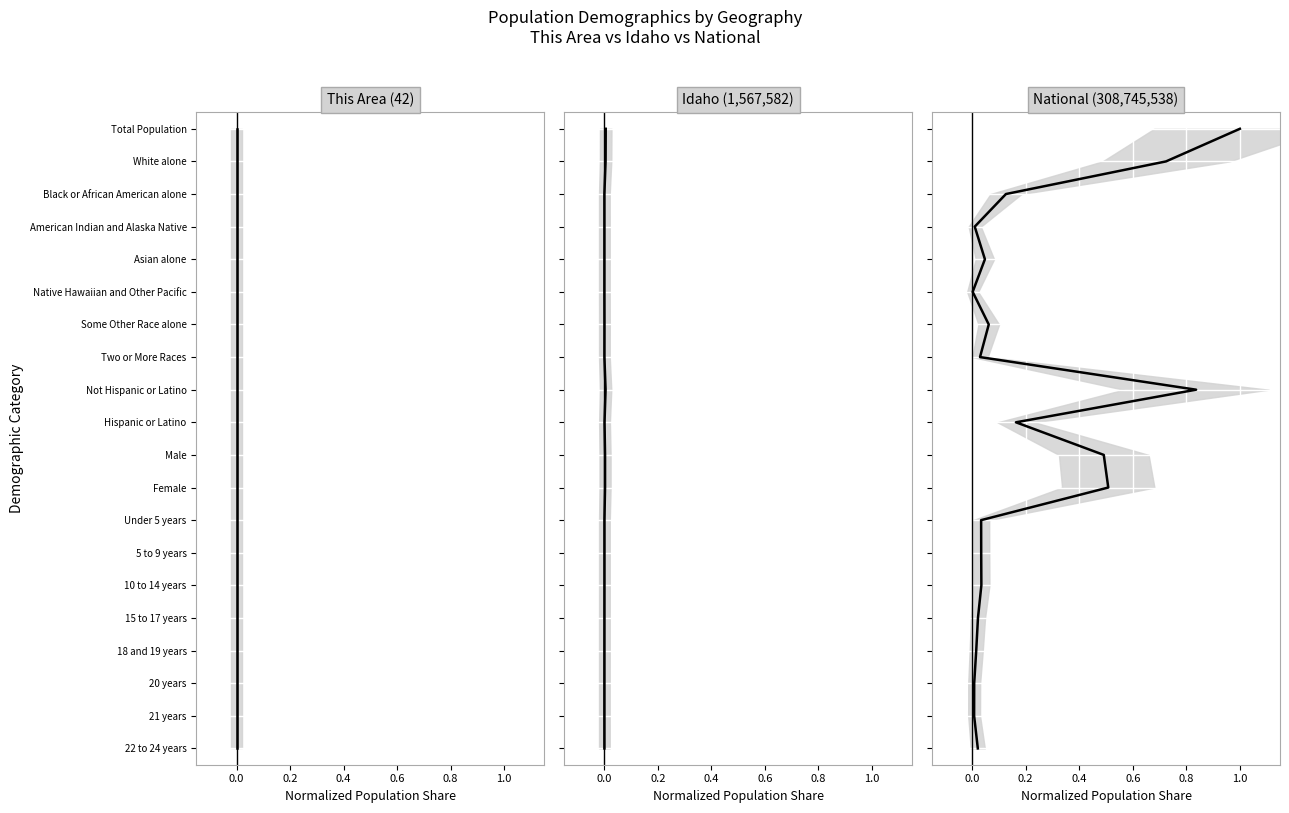

What is the sum of all This Area values?

190